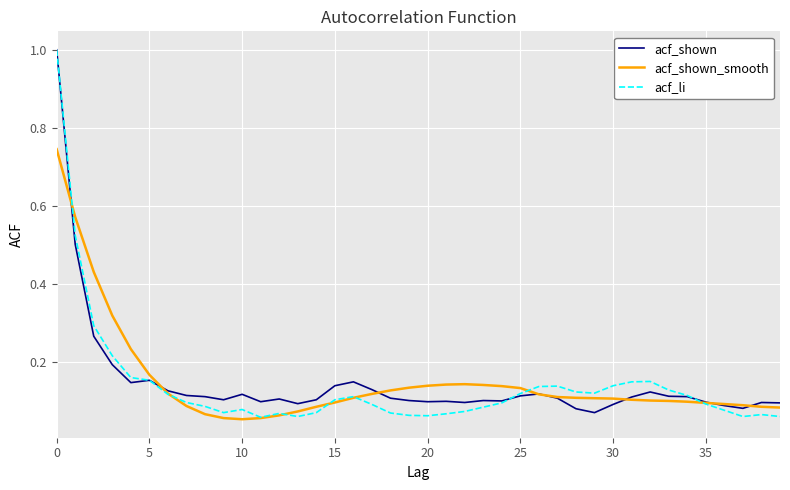

What are all the series names shown in the legend?

acf_shown, acf_shown_smooth, acf_li